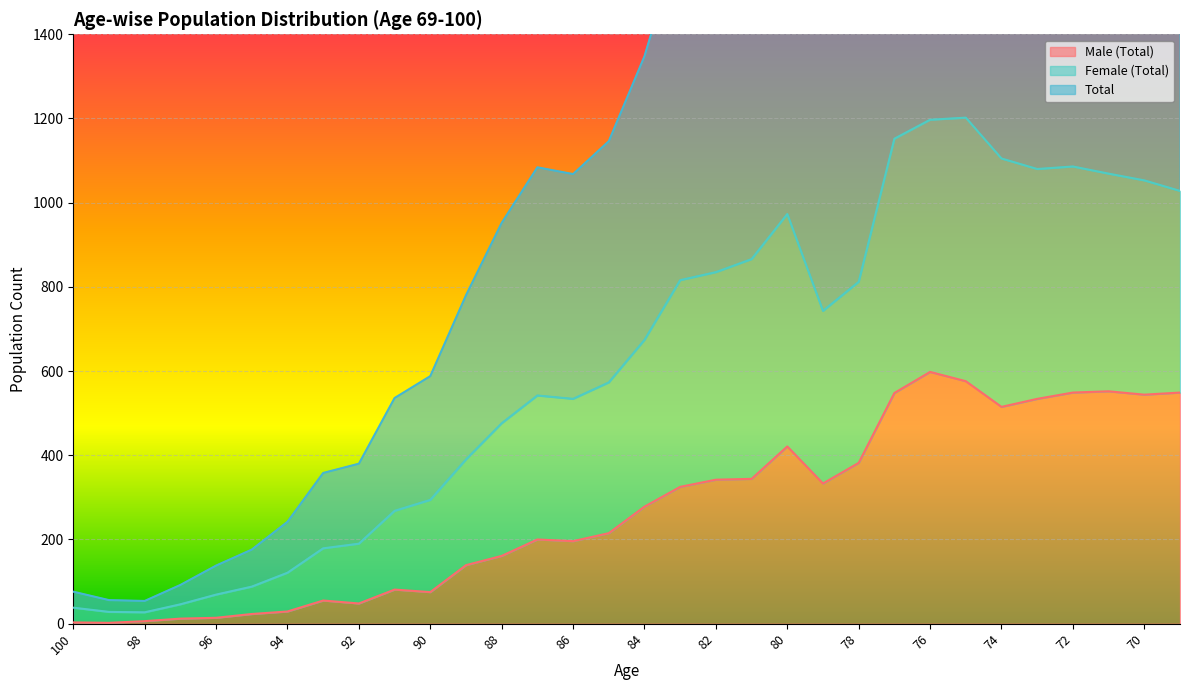

How many data points does each series have?

32